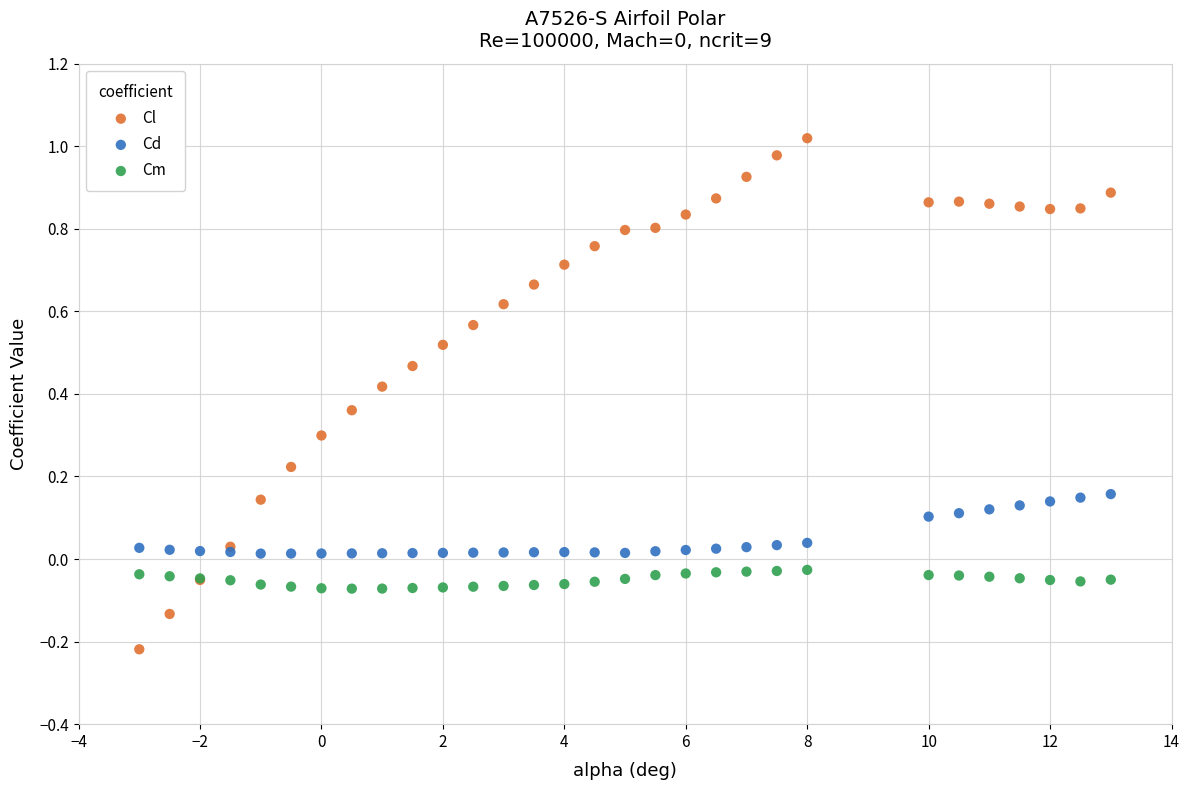

Which series contains the lowest Y value?

Cl